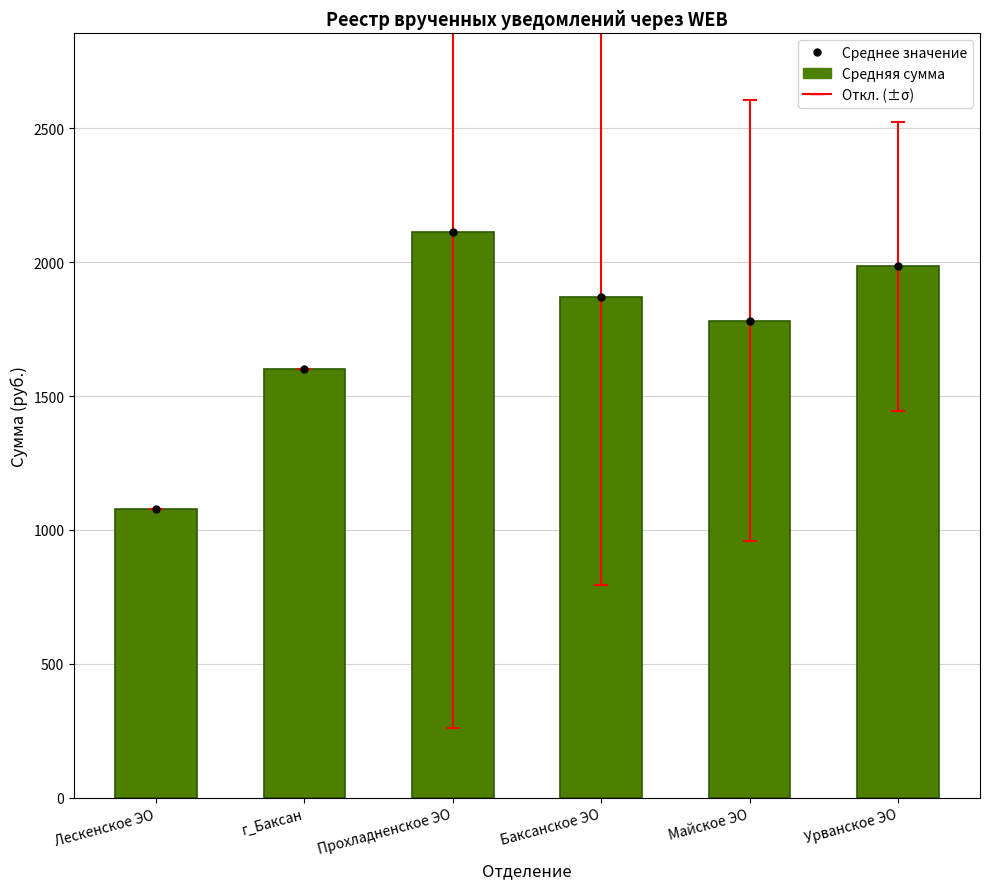

What is the sum of the Среднее значение values at Майское ЭО and Баксанское ЭО?

3652.1